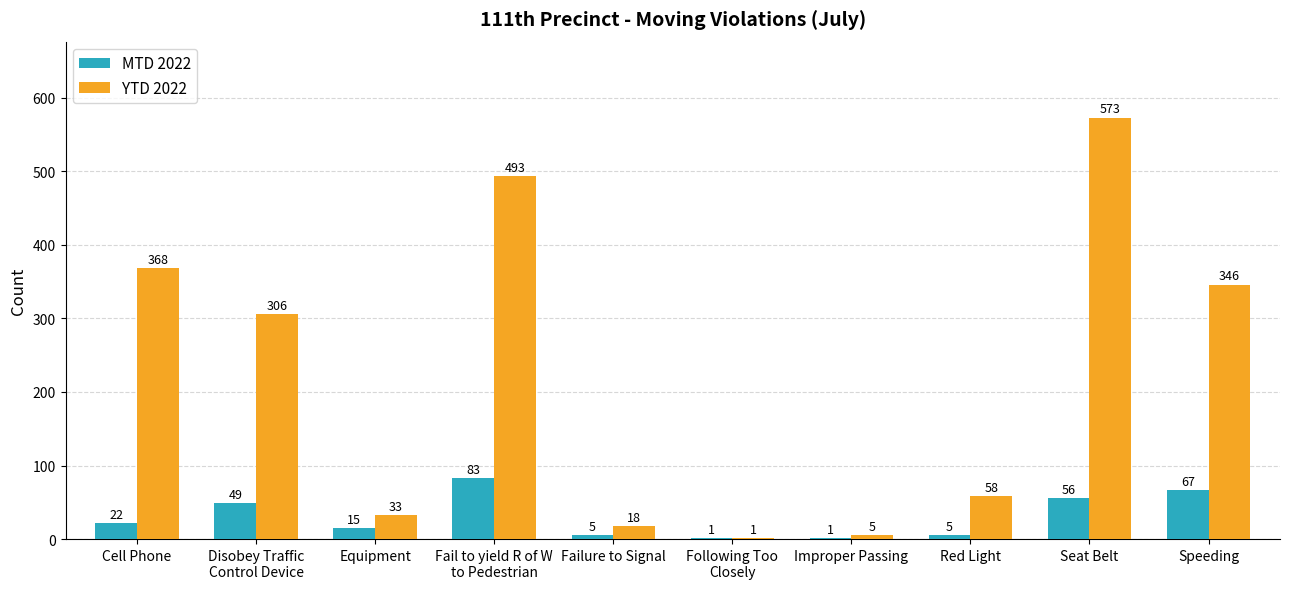

At which category is the sum across all series the highest?

Seat Belt